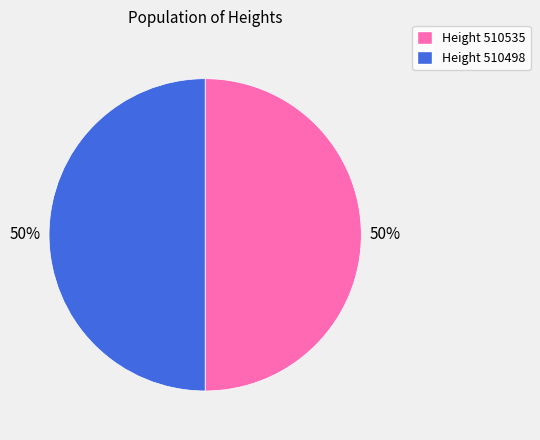

What is the largest slice in the pie chart?

510535